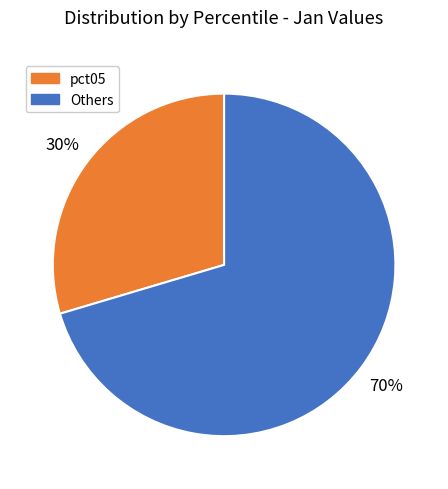

Is it true that Others is 60% of the pie?

False